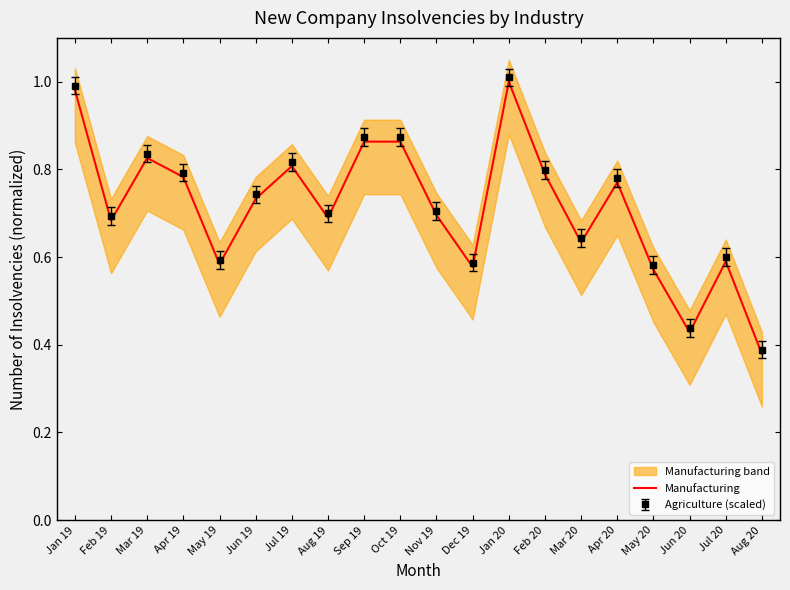

Read the value at Dec 19.

0.6